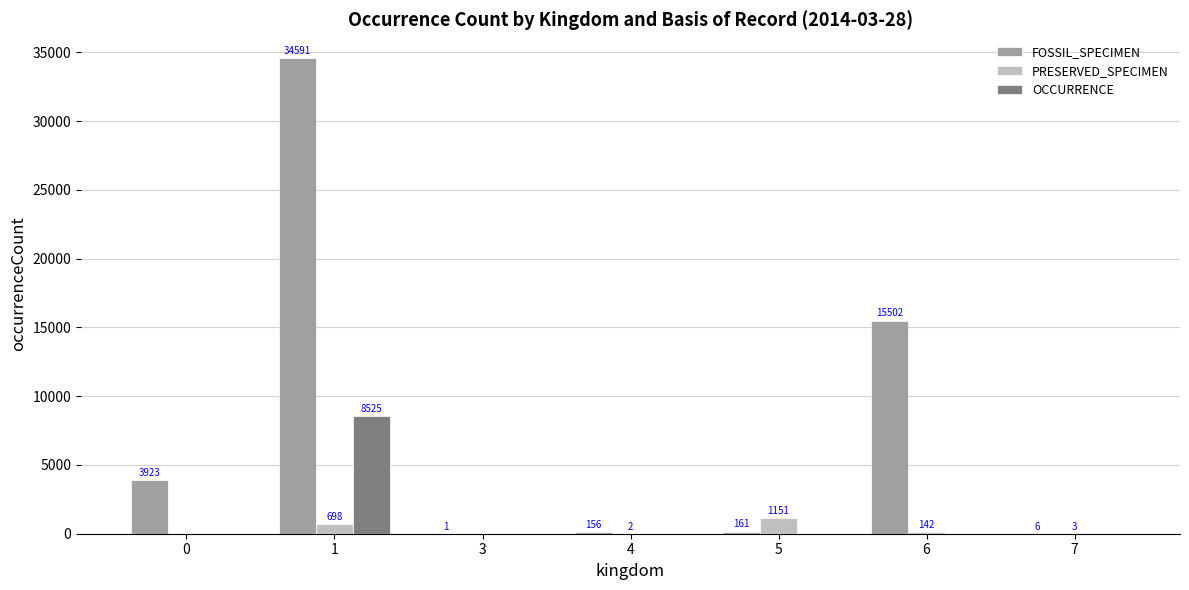

At which category is the sum across all series the highest?

1